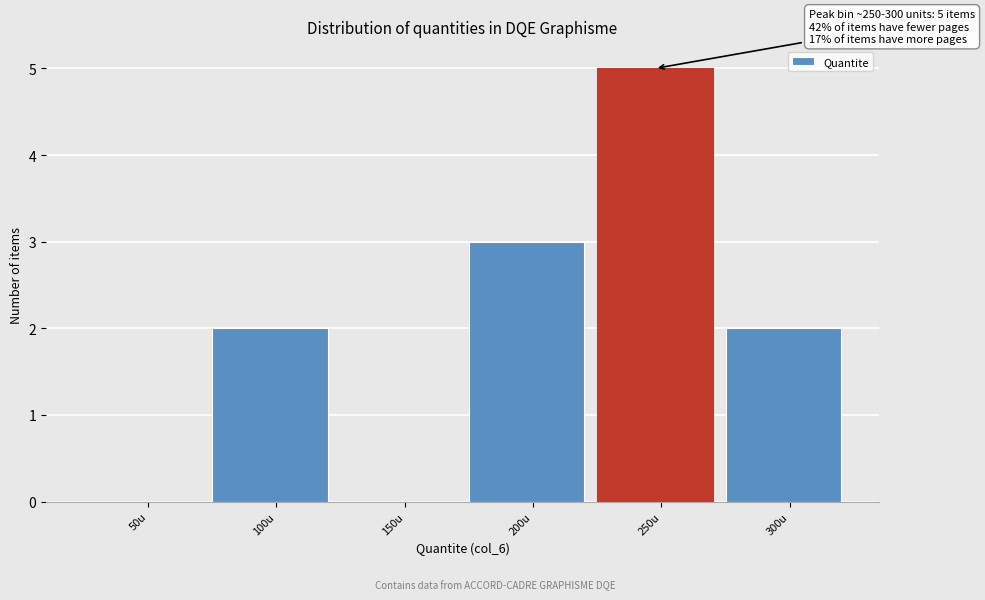

Reading left to right, what are all the values shown in this chart?

50u=0	100u=2	150u=0	200u=3	250u=5	300u=2